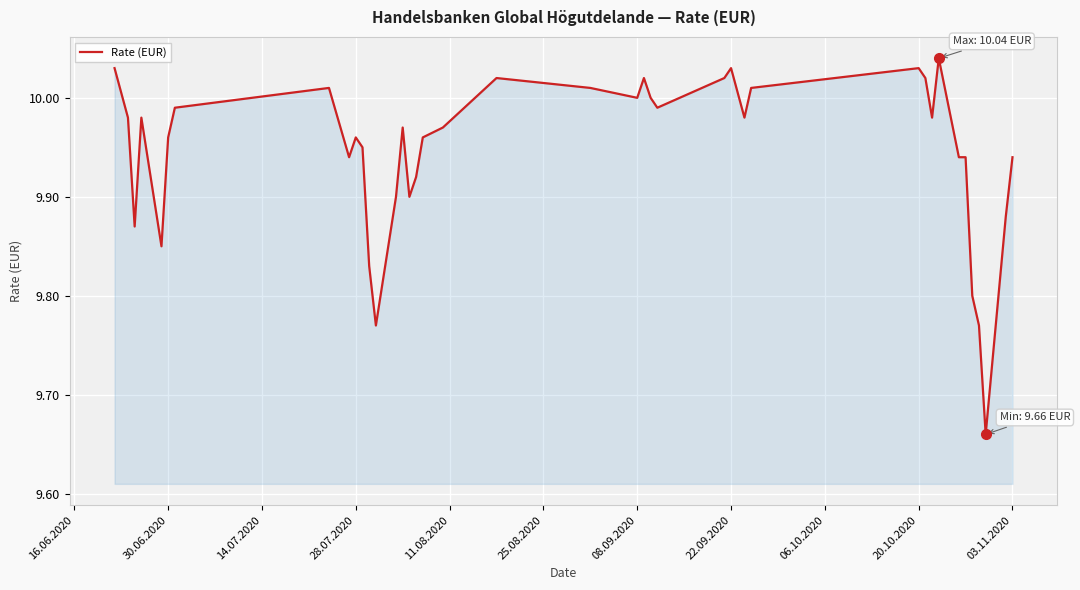

What is the difference between the maximum and minimum values?

0.4